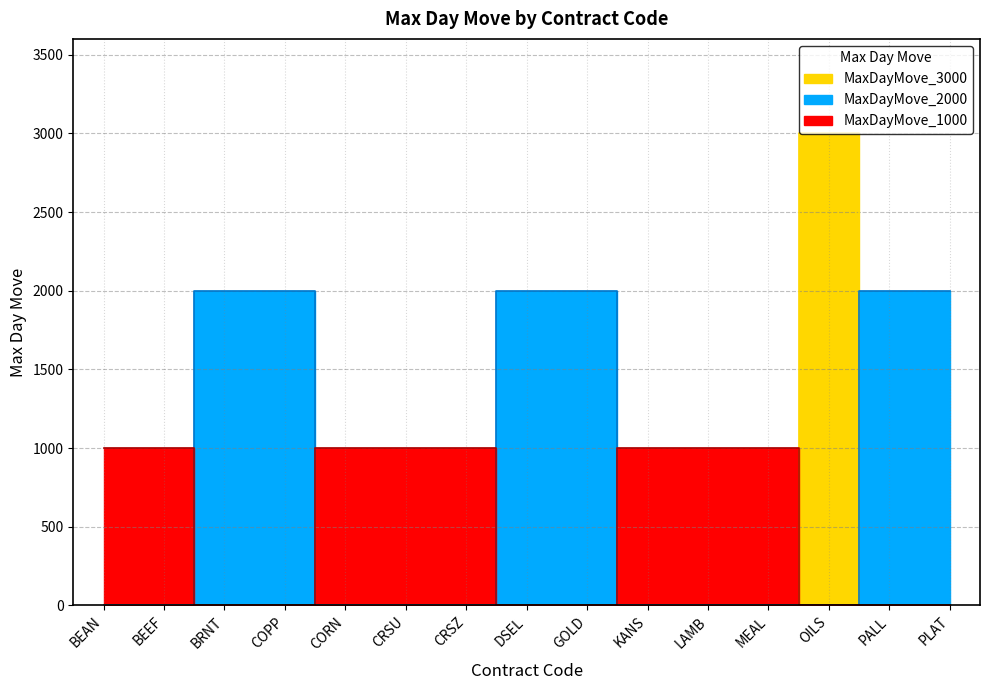

How many lines are shown in the chart?

3